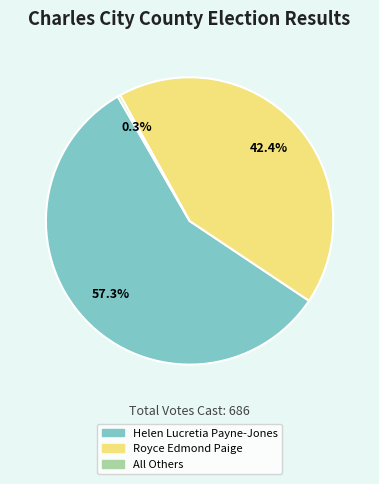

What is the largest slice in the pie chart?

Helen Lucretia Payne-Jones